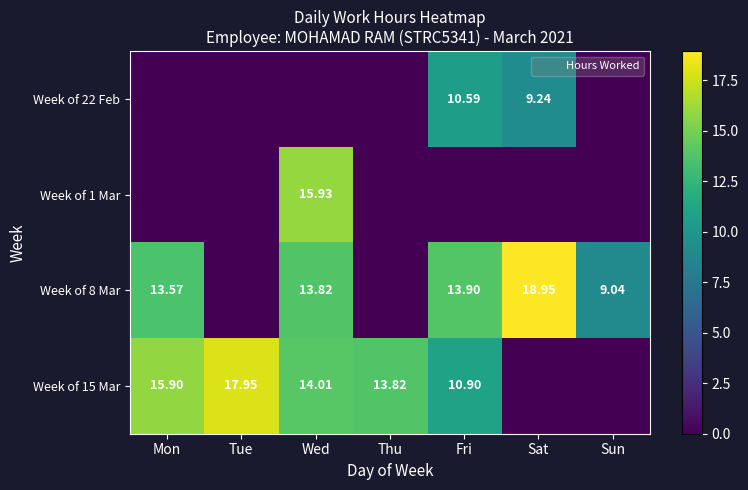

Which label corresponds to the smallest value in the chart?

Mon